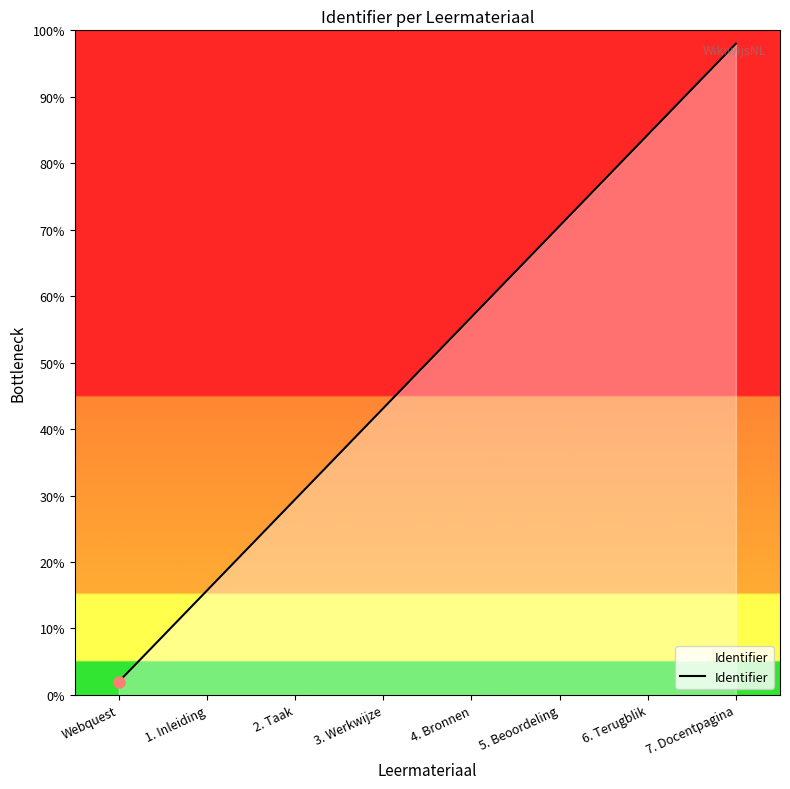

The value at Webquest is 2.0. True or false?

True